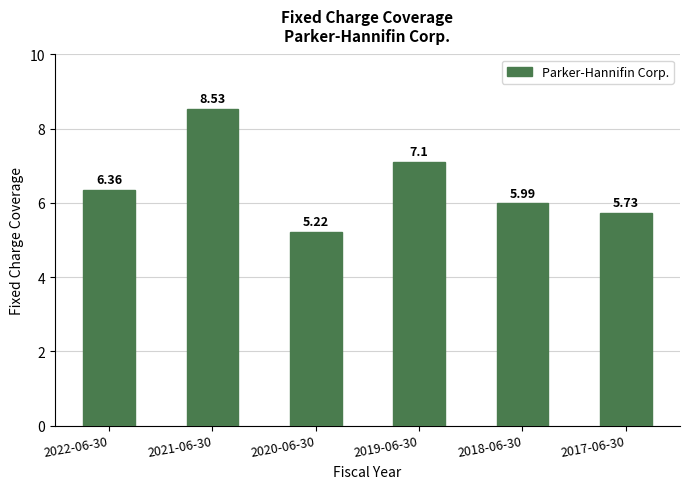

At which category does the chart reach its minimum across all series?

2020-06-30